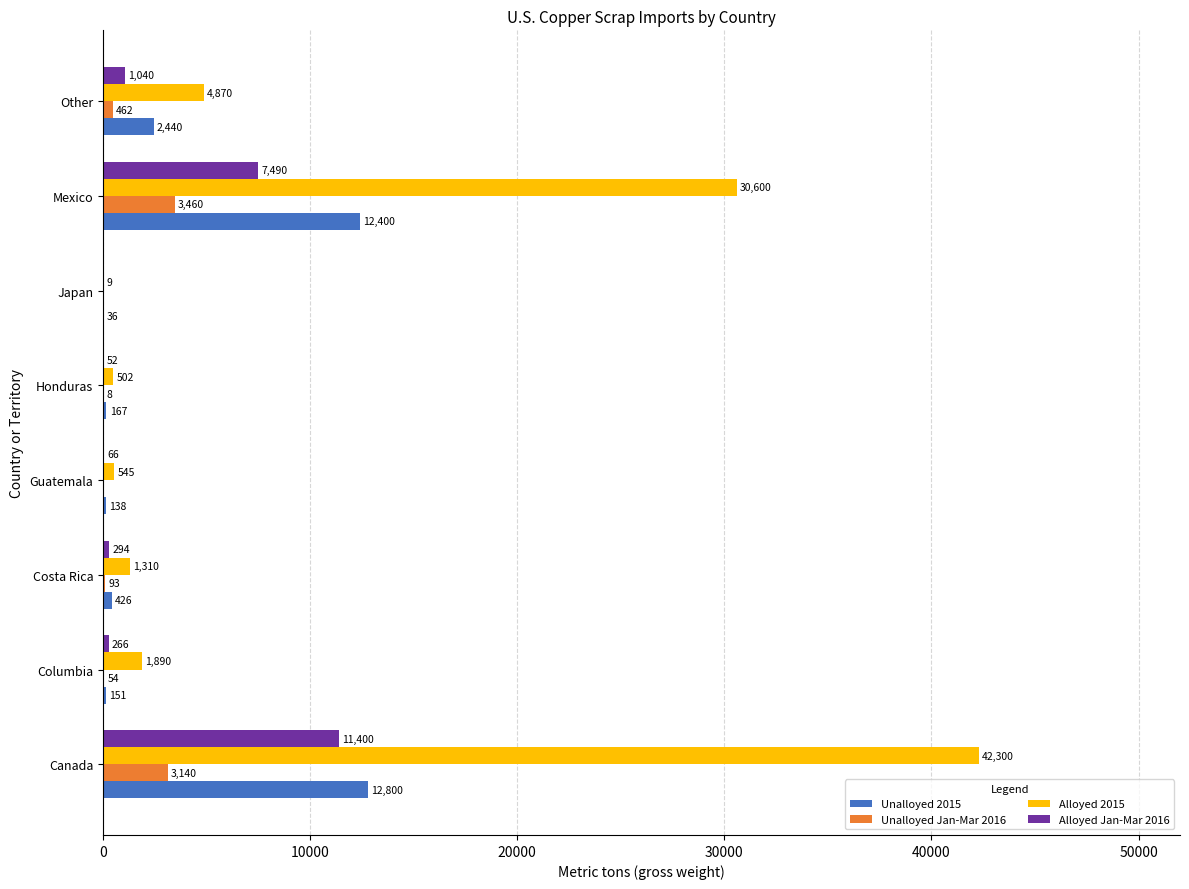

The Unalloyed Jan-Mar 2016 series shows 3140 at Canada. True or false?

True